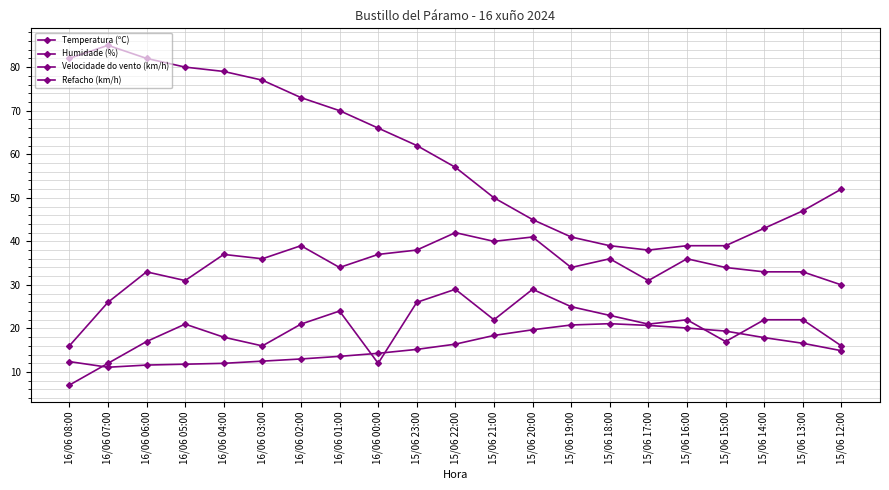

How many categories are shown in the chart?

21